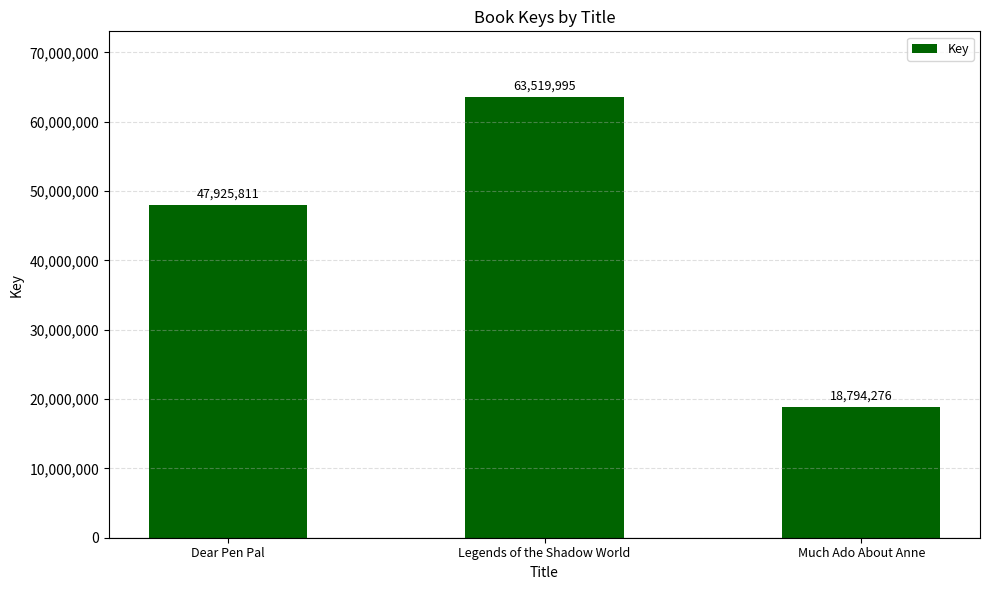

List the labels in order of value, smallest first.

Much Ado About Anne, Dear Pen Pal, Legends of the Shadow World